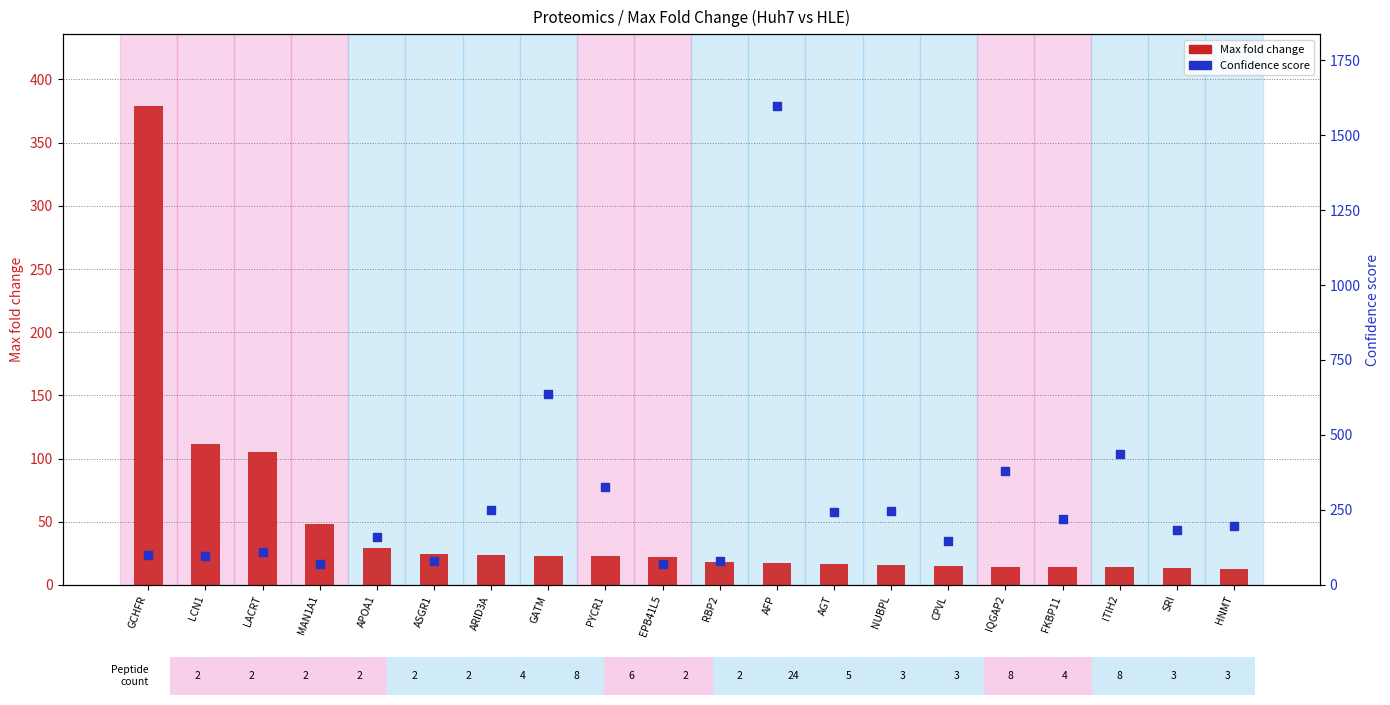

At which category is the sum across all series the highest?

AFP